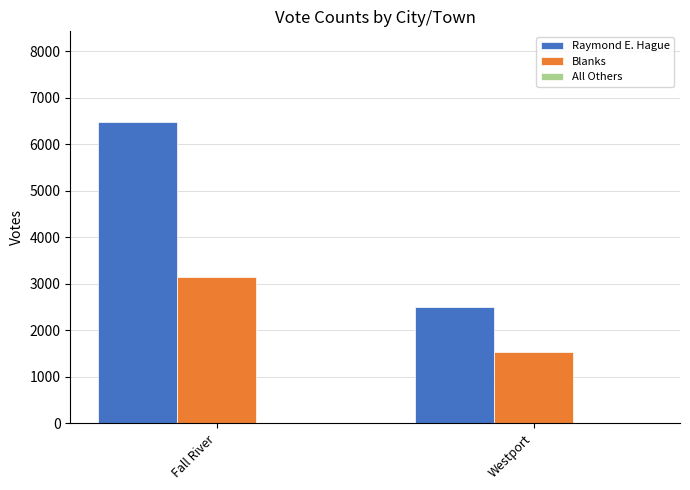

What is the value of the Raymond E. Hague bar at the 2nd from the left?

2491